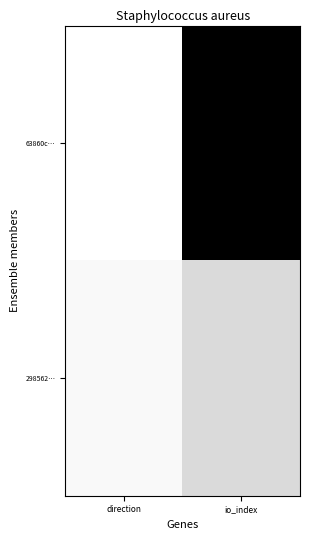

Which series has the widest spread of values?

63860c…